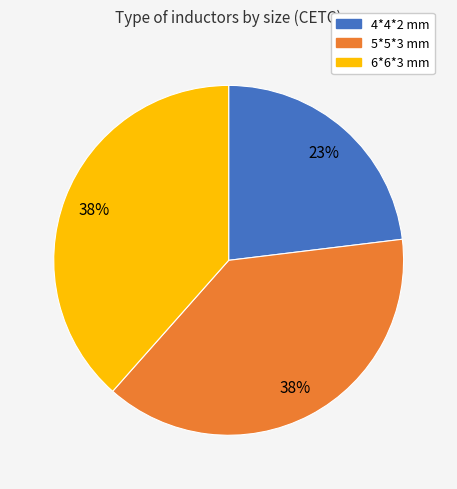

To the nearest percent, what is the average slice percentage?

33%